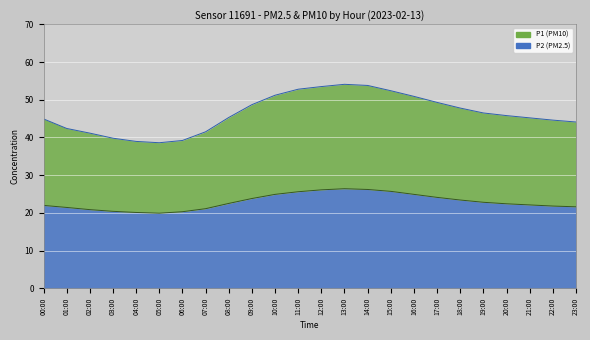

Rank the categories by P2 value from highest to lowest.

13:00, 14:00, 12:00, 15:00, 11:00, 10:00, 16:00, 17:00, 09:00, 18:00, 19:00, 08:00, 20:00, 21:00, 00:00, 22:00, 23:00, 01:00, 07:00, 02:00, 03:00, 06:00, 04:00, 05:00